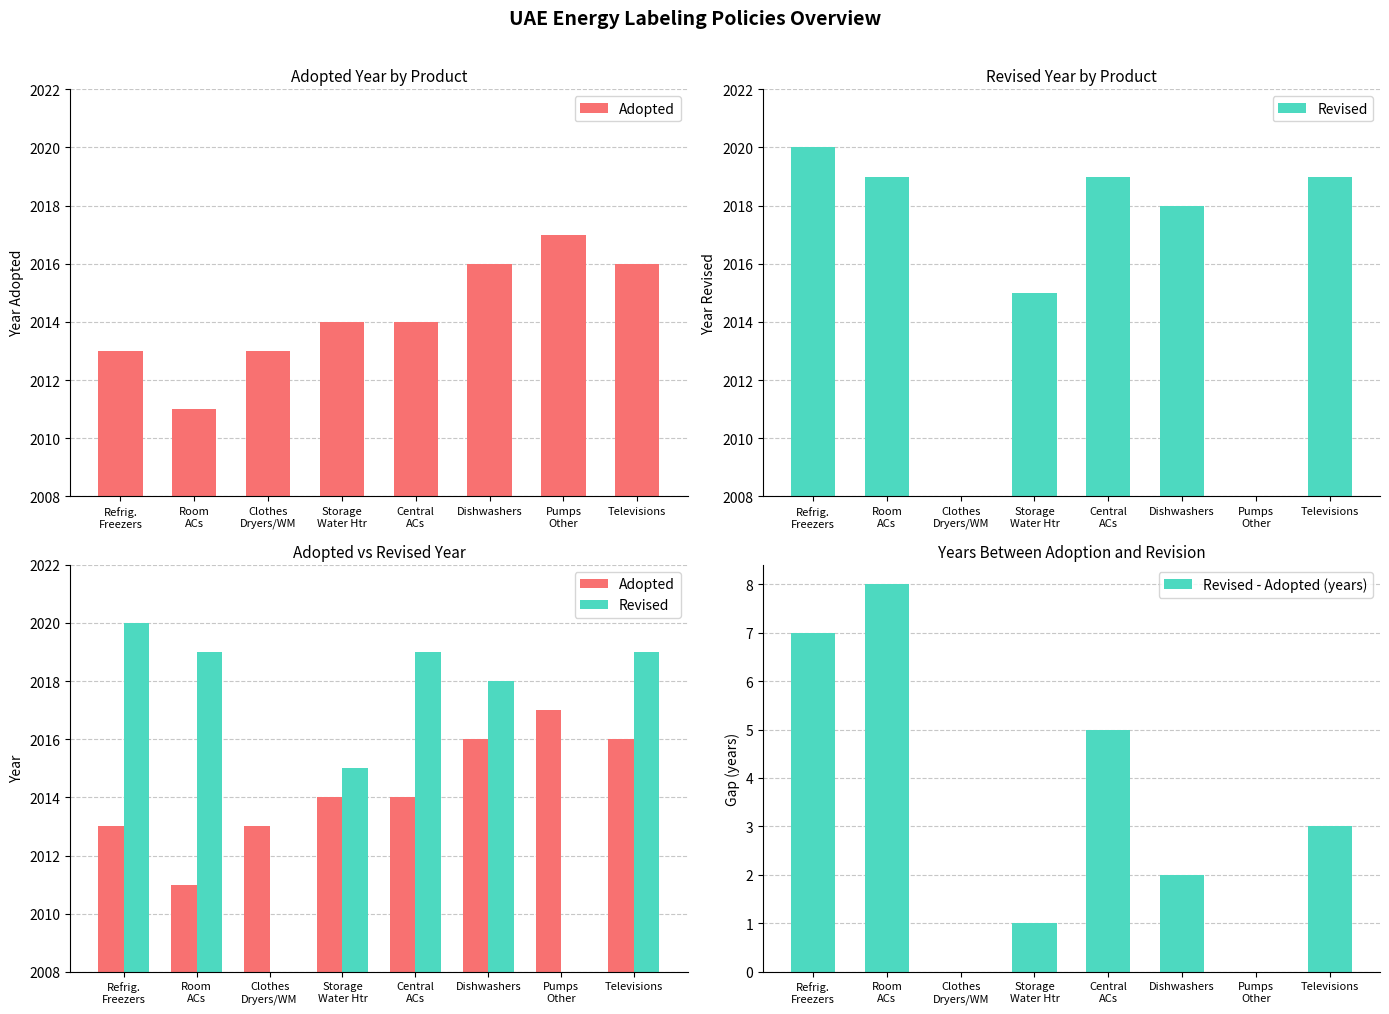

What is the value of the Revised - Adopted (years) bar at the 4th from the left?

1